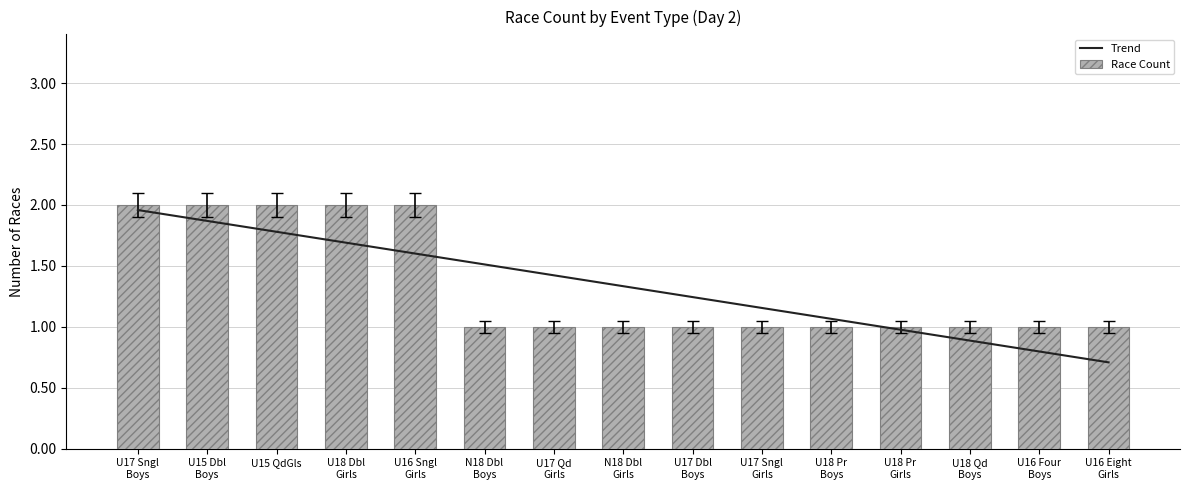

At which label does Trend reach its peak?

U17 Sngl
Boys